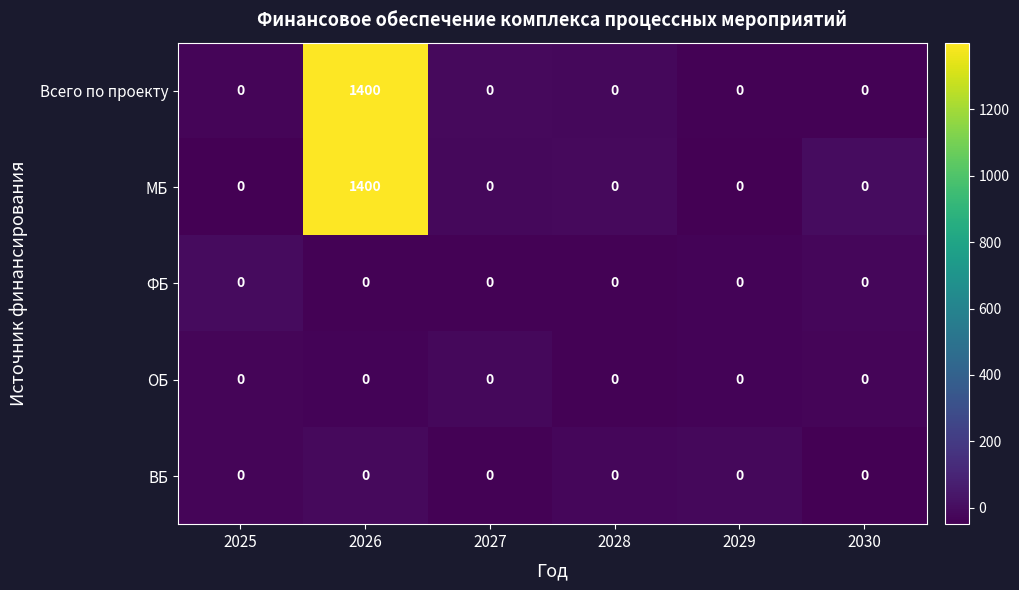

What is the difference between the maximum and minimum values in the МБ series?

1400